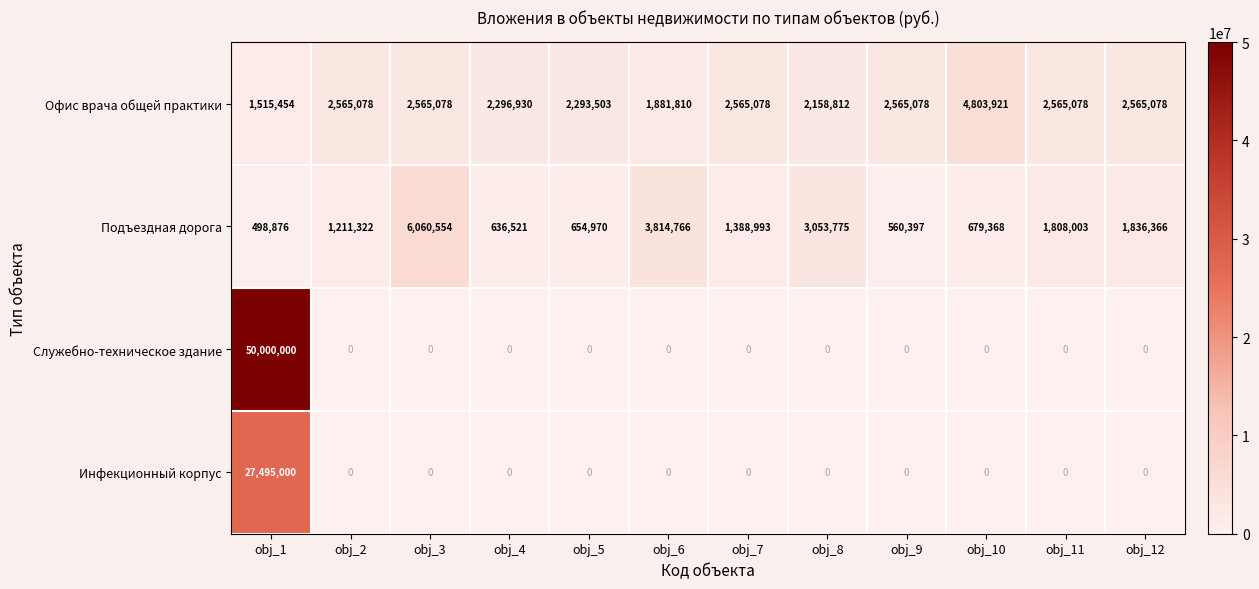

Which category has the highest value across all series?

obj_1